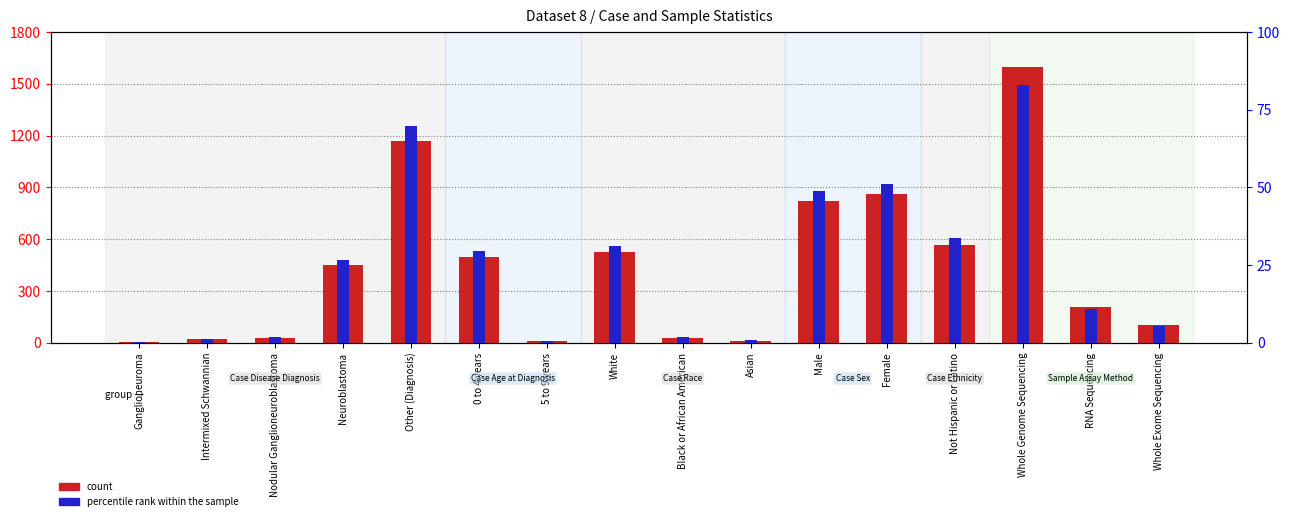

Is it true that percentile rank within the sample equals 0.1 at Ganglioneuroma?

False